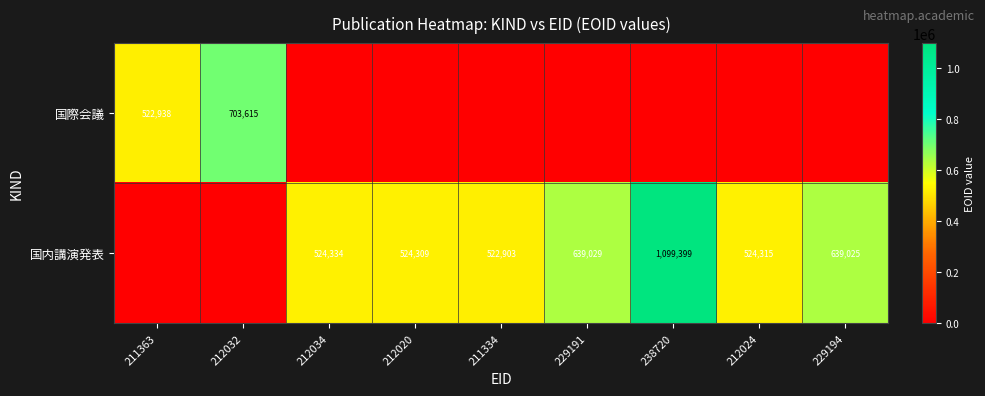

The 国際会議 series shows 1098092 at 212032. True or false?

False